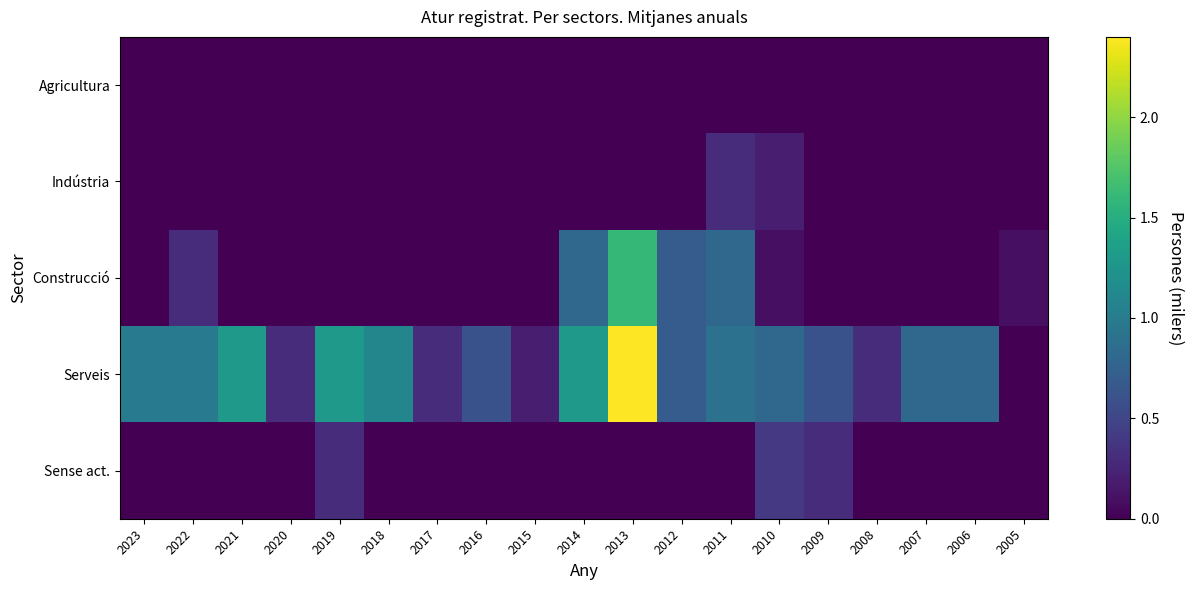

Reading left to right, list all the values displayed in this chart.

Agricultura: 2023=0.0	2022=0.0	2021=0.0	2020=0.0	2019=0.0	2018=0.0	2017=0.0	2016=0.0	2015=0.0	2014=0.0	2013=0.0	2012=0.0	2011=0.0	2010=0.0	2009=0.0	2008=0.0	2007=0.0	2006=0.0	2005=0.0
Indústria: 2023=0.0	2022=0.0	2021=0.0	2020=0.0	2019=0.0	2018=0.0	2017=0.0	2016=0.0	2015=0.0	2014=0.0	2013=0.0	2012=0.0	2011=0.3	2010=0.2	2009=0.0	2008=0.0	2007=0.0	2006=0.0	2005=0.0
Construcció: 2023=0.0	2022=0.3	2021=0.0	2020=0.0	2019=0.0	2018=0.0	2017=0.0	2016=0.0	2015=0.0	2014=0.8	2013=1.6	2012=0.7	2011=0.8	2010=0.1	2009=0.0	2008=0.0	2007=0.0	2006=0.0	2005=0.1
Serveis: 2023=1.0	2022=1.0	2021=1.3	2020=0.3	2019=1.3	2018=1.1	2017=0.3	2016=0.6	2015=0.2	2014=1.3	2013=2.4	2012=0.7	2011=0.9	2010=0.8	2009=0.6	2008=0.3	2007=0.8	2006=0.8	2005=0.0
Sense act.: 2023=0.0	2022=0.0	2021=0.0	2020=0.0	2019=0.3	2018=0.0	2017=0.0	2016=0.0	2015=0.0	2014=0.0	2013=0.0	2012=0.0	2011=0.0	2010=0.4	2009=0.3	2008=0.0	2007=0.0	2006=0.0	2005=0.0